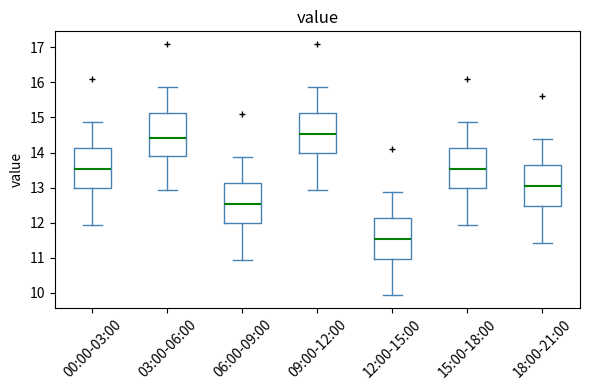

Reading left to right, read every box against the y-axis: the position of its median line, the range the box covers, and the ends of its whiskers. The values are not printed on the chart, so give them approximately, as read against the axis.

00:00-03:00: median 13.5, box 13.0 to 14.1, whiskers 11.9 to 14.9
03:00-06:00: median 14.4, box 13.9 to 15.1, whiskers 12.9 to 15.9
06:00-09:00: median 12.5, box 12.0 to 13.1, whiskers 10.9 to 13.9
09:00-12:00: median 14.5, box 14.0 to 15.1, whiskers 12.9 to 15.9
12:00-15:00: median 11.5, box 11.0 to 12.1, whiskers 9.9 to 12.9
15:00-18:00: median 13.5, box 13.0 to 14.1, whiskers 11.9 to 14.9
18:00-21:00: median 13.0, box 12.5 to 13.6, whiskers 11.4 to 14.4